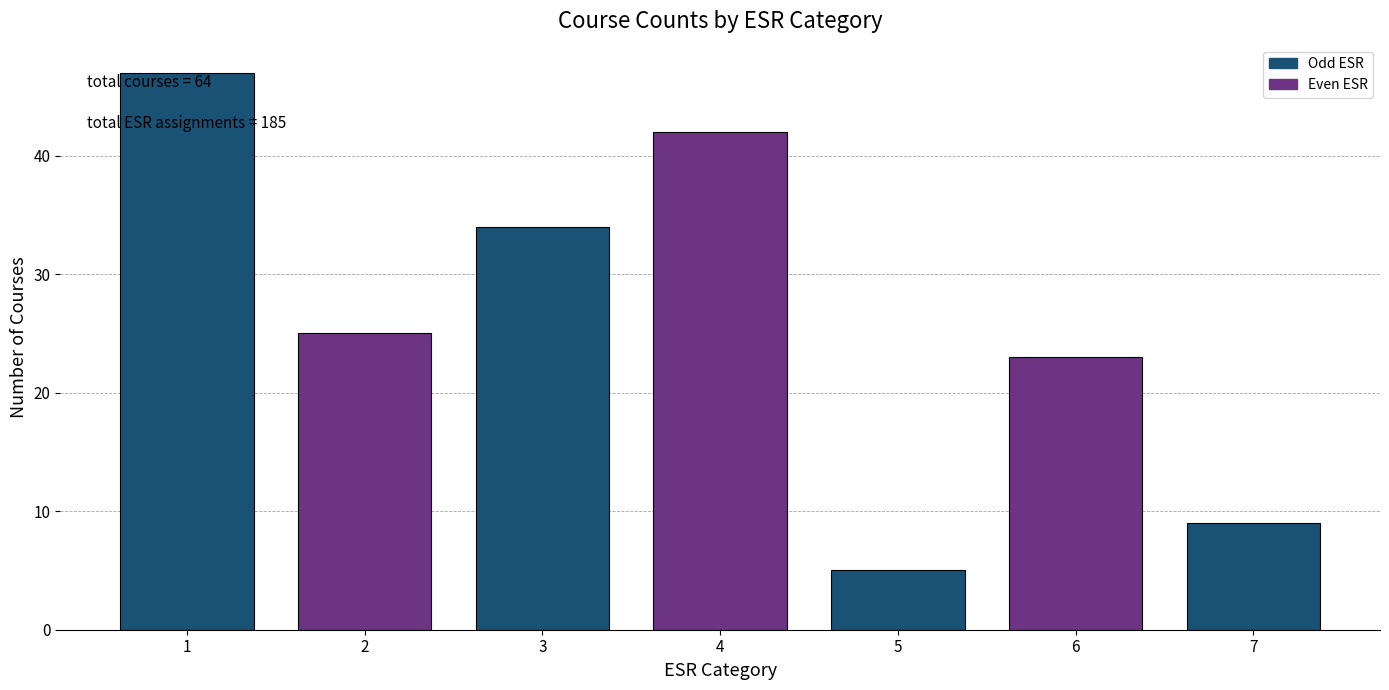

Reading left to right, list all the values displayed in this chart.

1=47	2=25	3=34	4=42	5=5	6=23	7=9